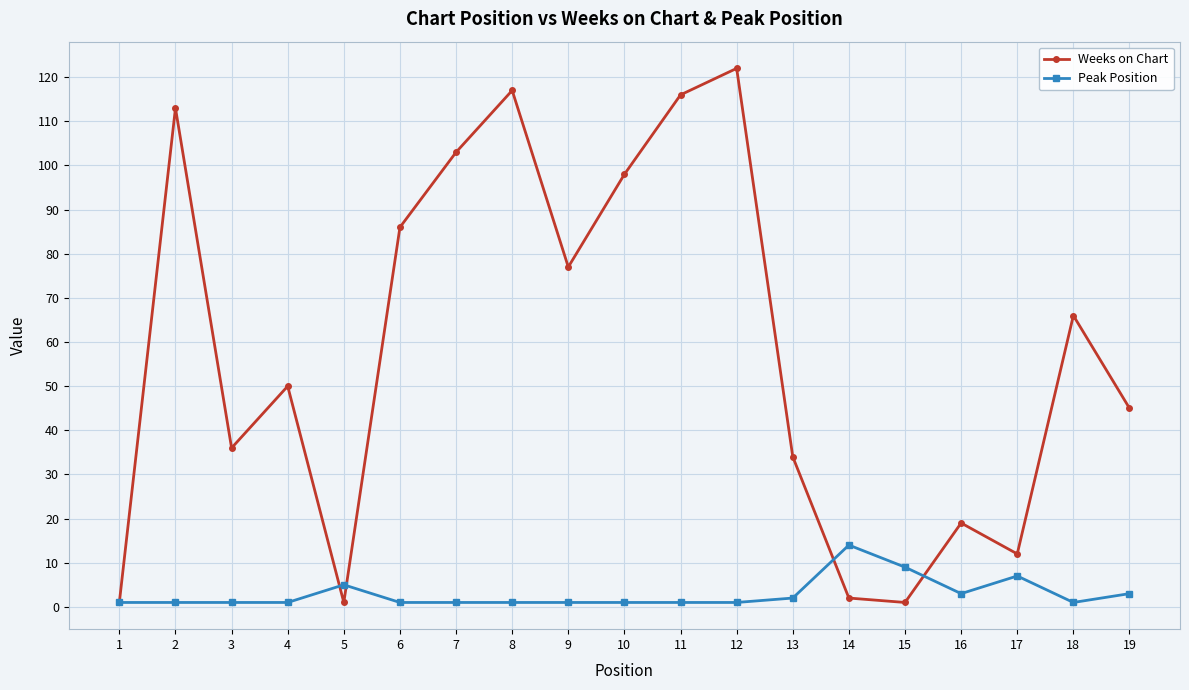

Which label corresponds to the largest value in the chart?

12